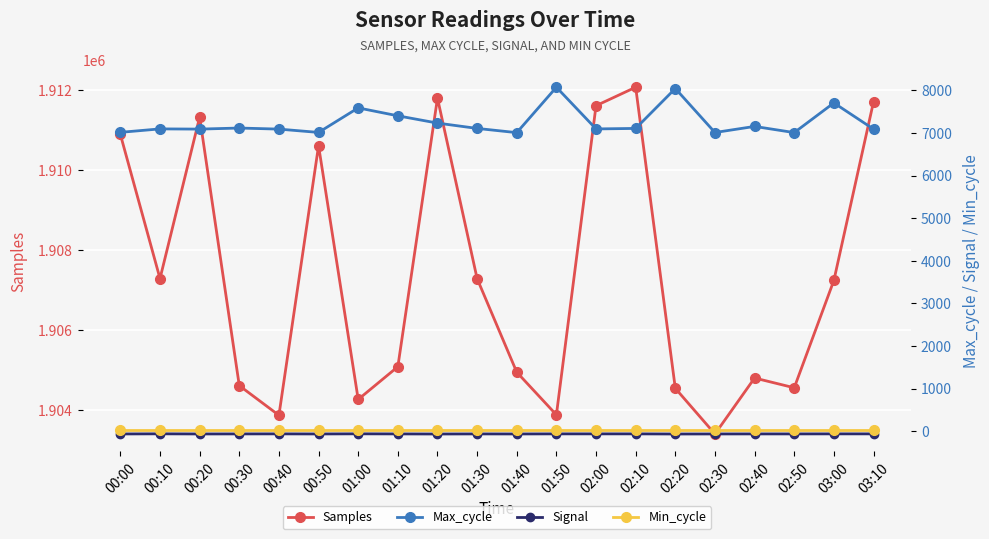

What is the difference between the highest and lowest values at 02:00?

1911678